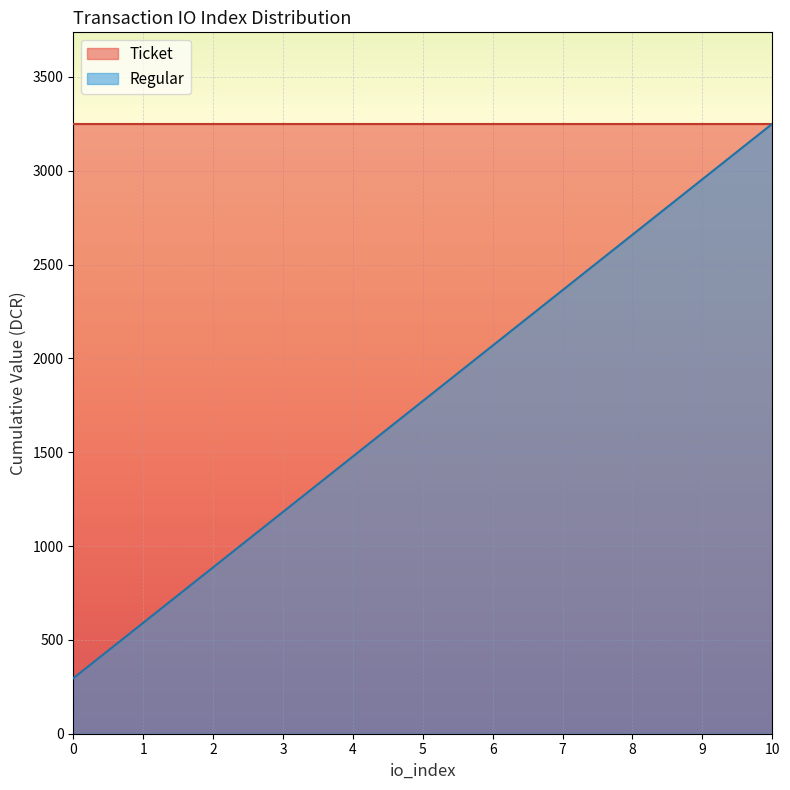

What value does the data have at 4?

1477.4